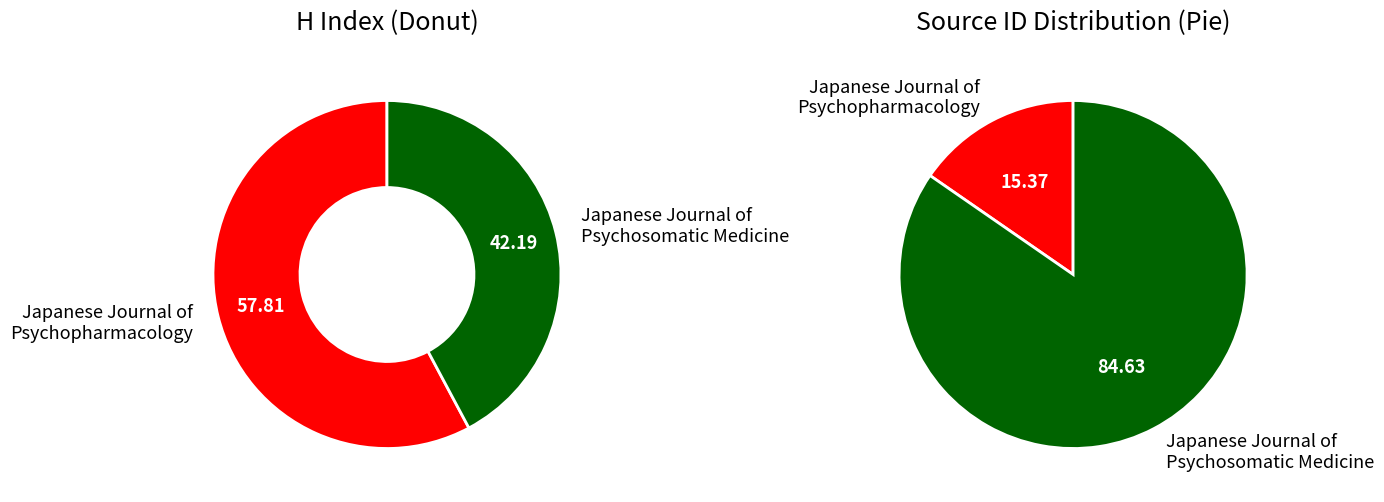

To the nearest percent, what is the difference between the largest and smallest slice percentages?

16%